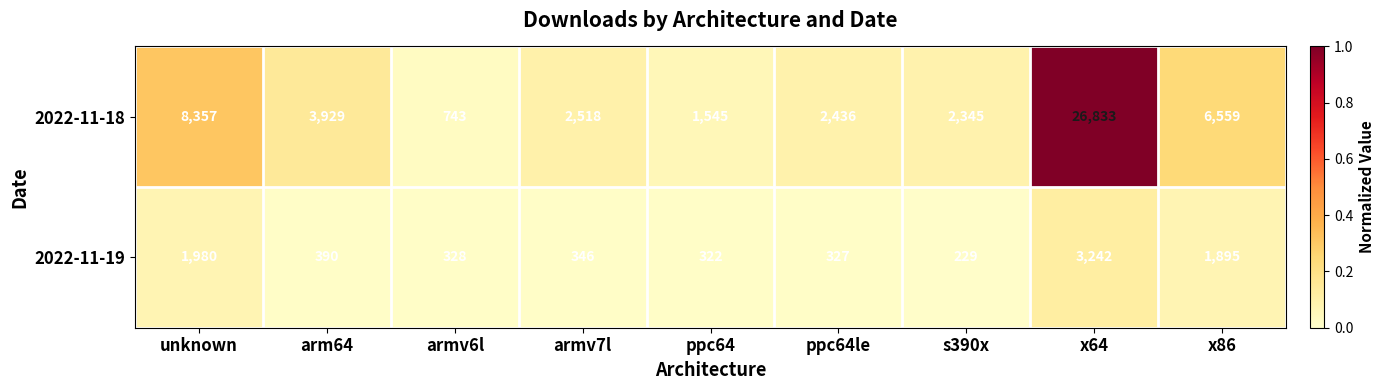

Reading left to right, what are all the values shown in this chart?

2022-11-18: 8357	3929	743	2518	1545	2436	2345	26833	6559
2022-11-19: 1980	390	328	346	322	327	229	3242	1895